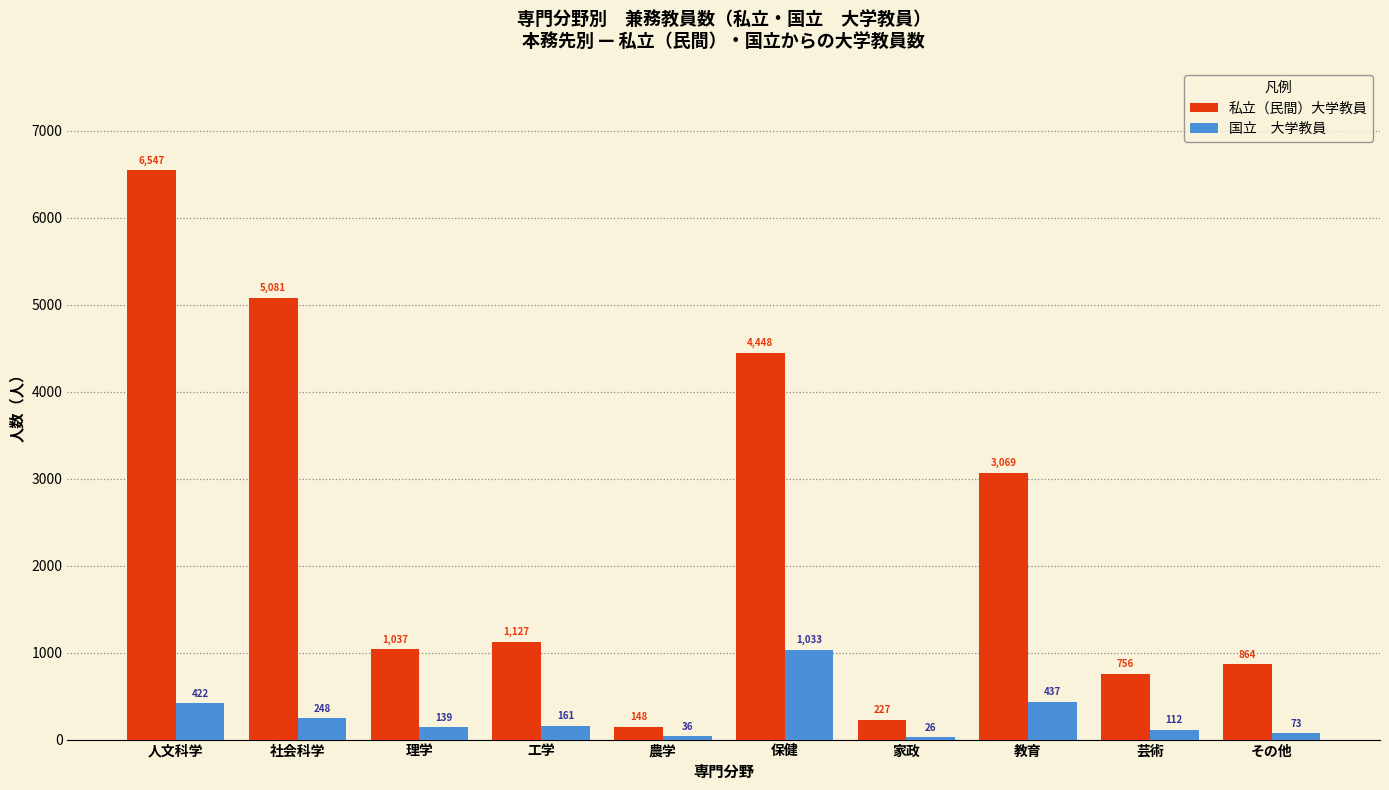

Which label corresponds to the smallest value in the chart?

家政